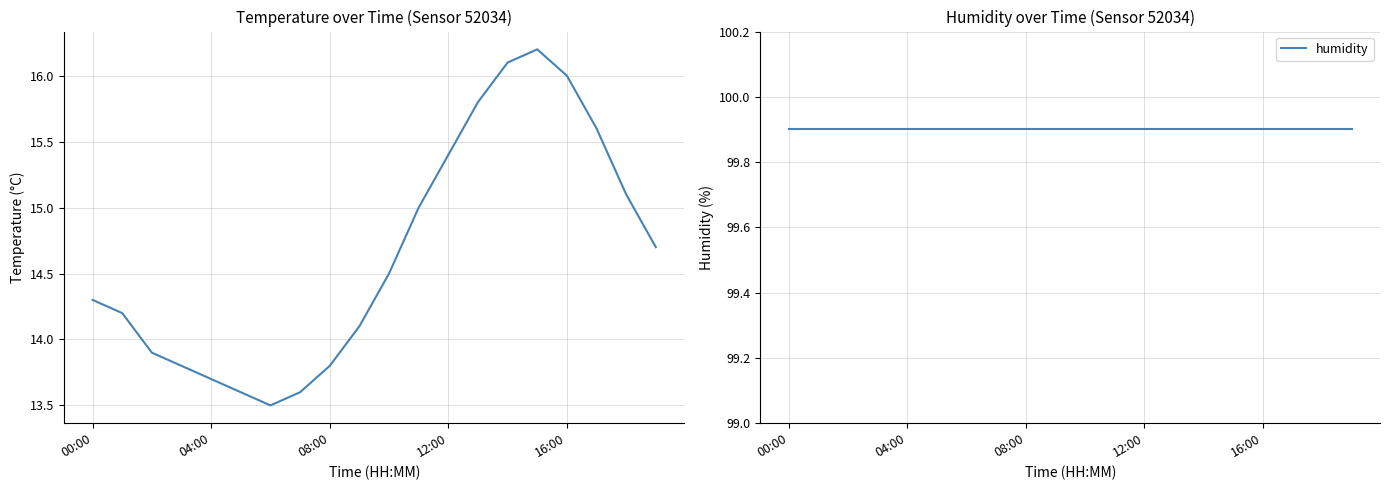

How many data points does each series have?

20